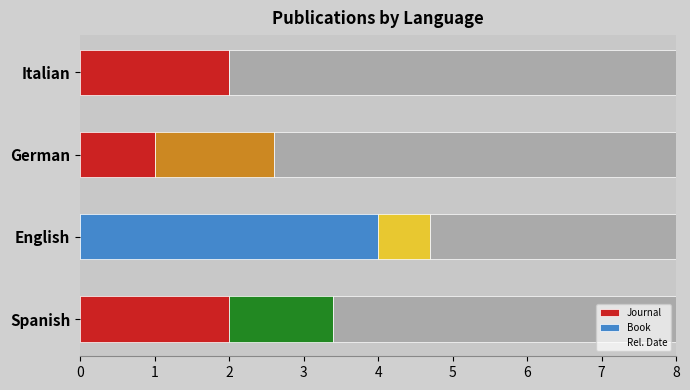

Rank the series by their maximum value, from lowest to highest.

Journal, Book